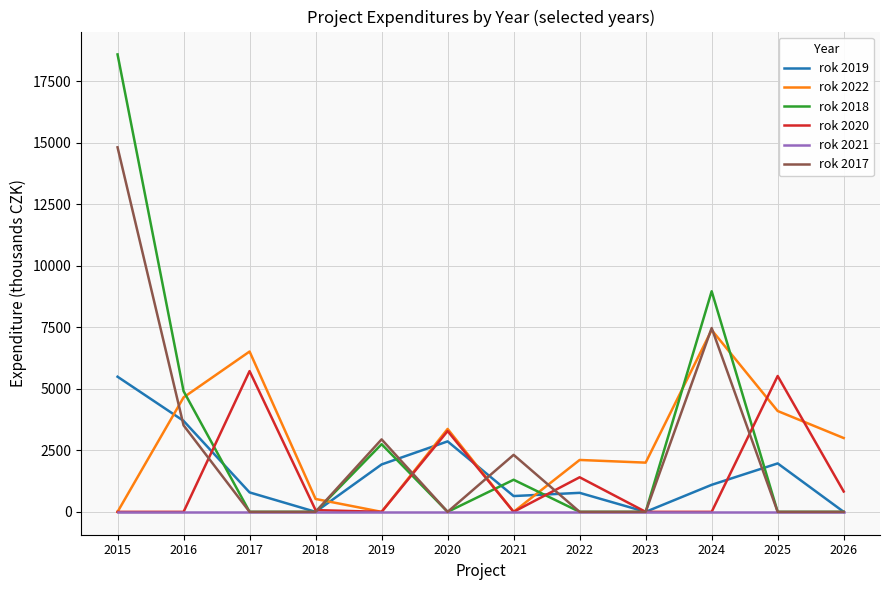

What is the average value of the rok 2020 series?

1402.0